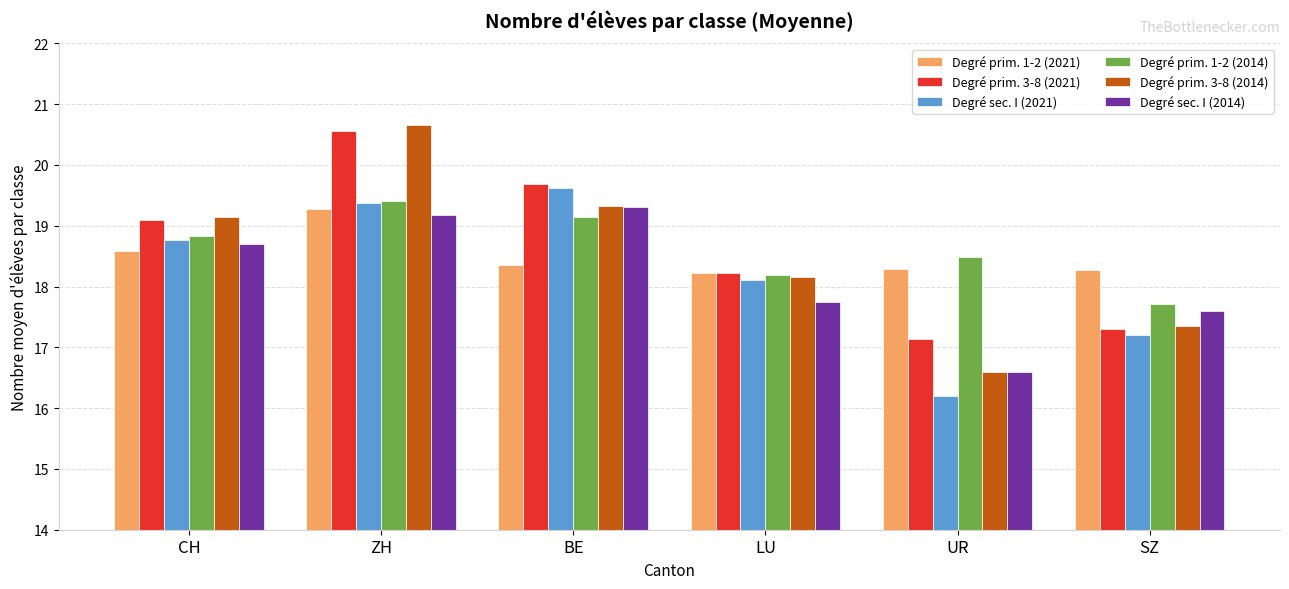

At which label is Degré prim. 3-8 (2014) closest to 18?

LU